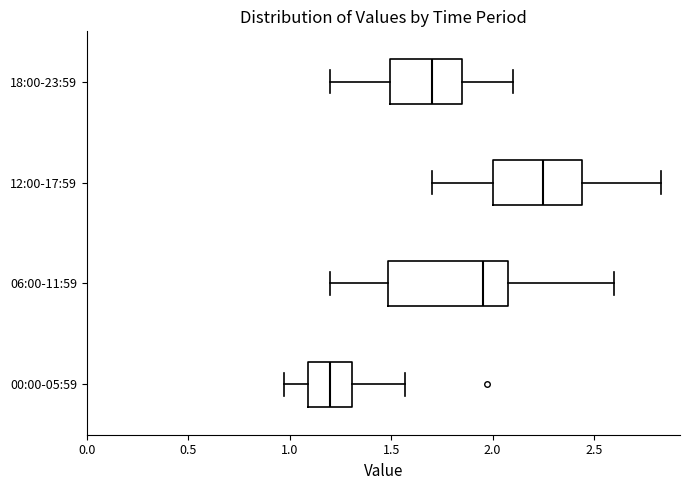

Which box's median line is the furthest to the left?

00:00-05:59